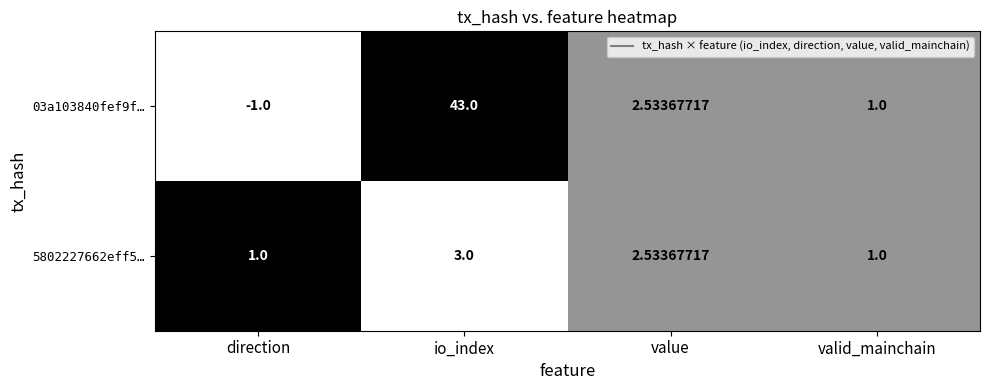

Which category has the highest value across all series?

io_index